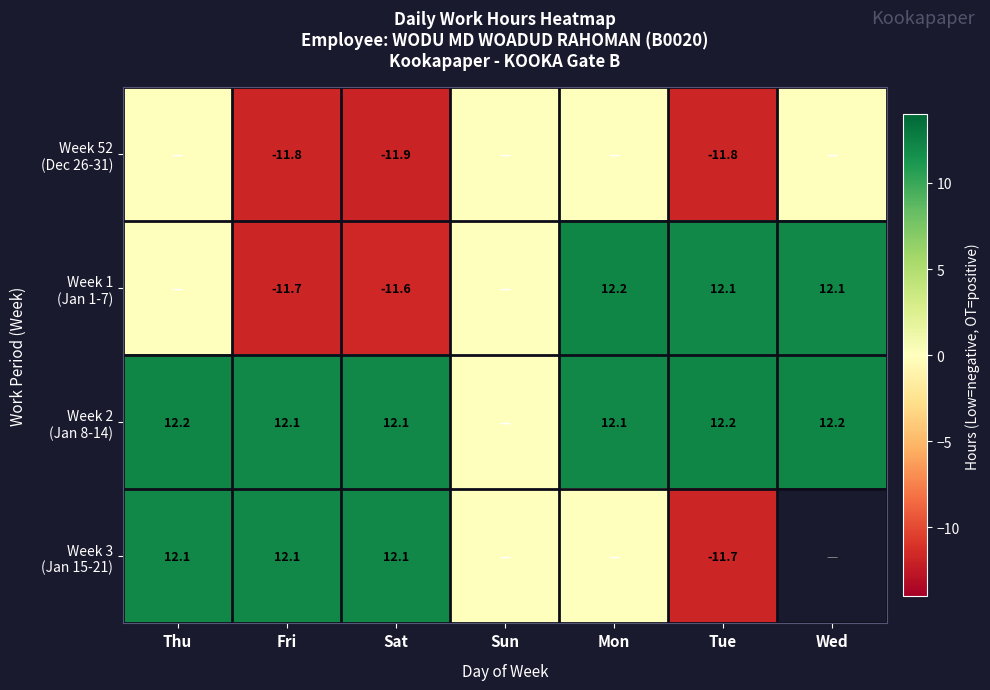

What is the spread (max minus min) of values at Sat?

24.0